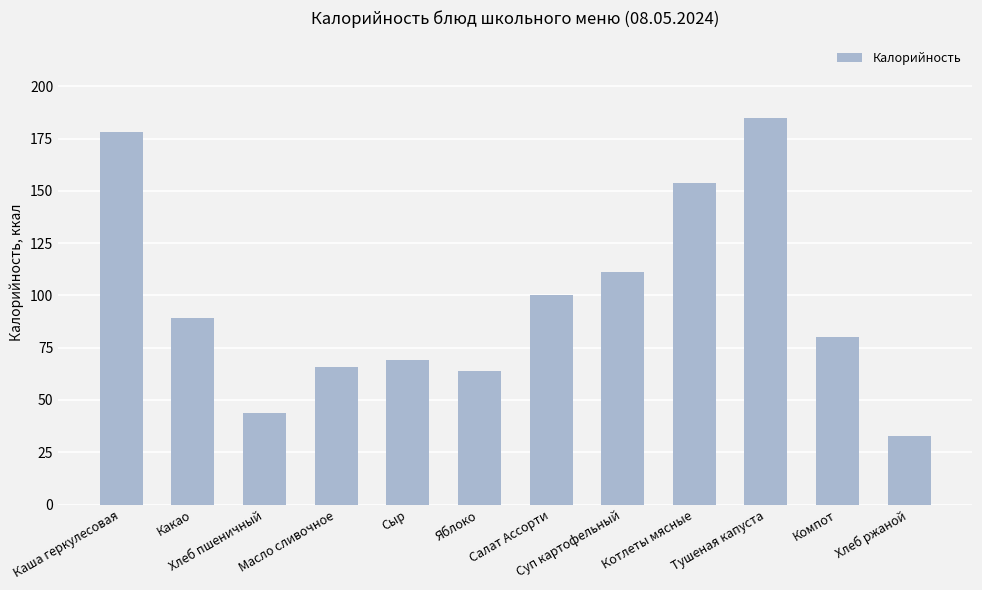

What is the label of the 3rd bar from the right?

Тушеная капуста